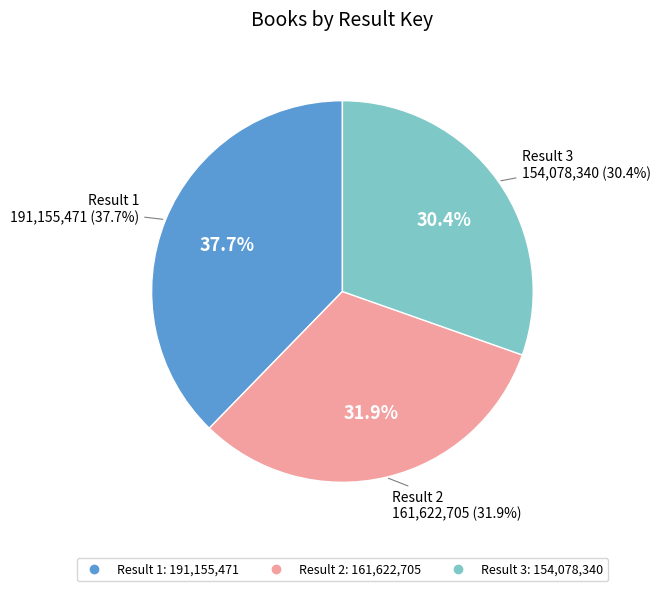

The 2 slice represents 32% of the pie. True or false?

True